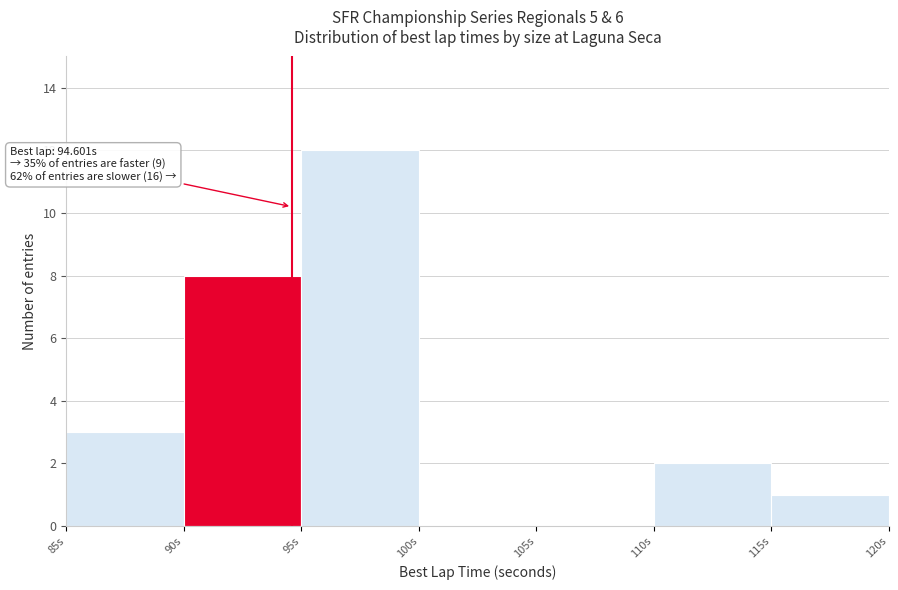

Which range on the x-axis has the tallest bar?

95 to 100